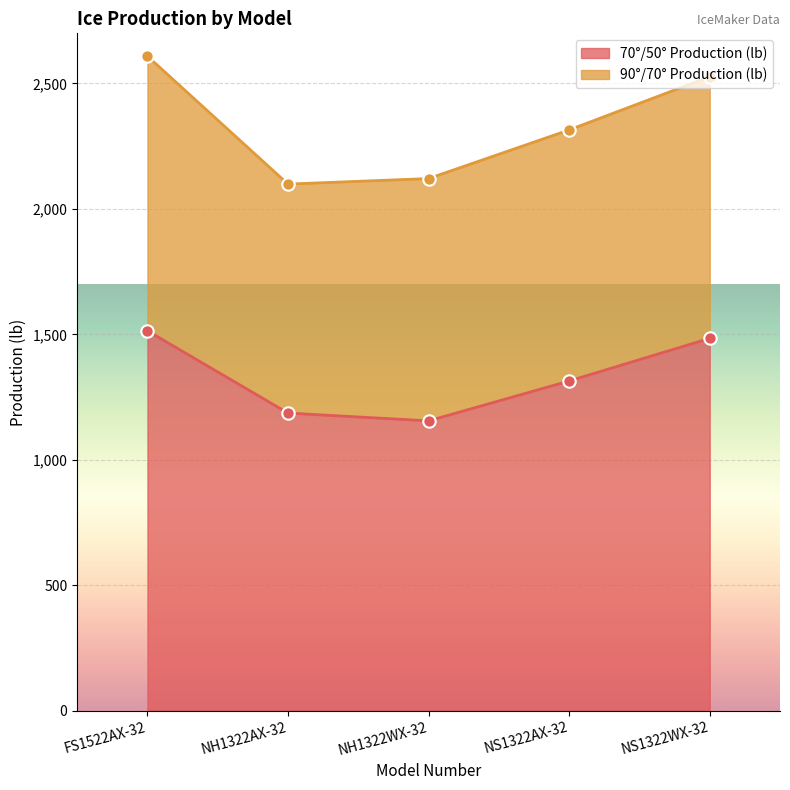

What is the ratio of the value at NH1322WX-32 to the value at NS1322WX-32?

0.8